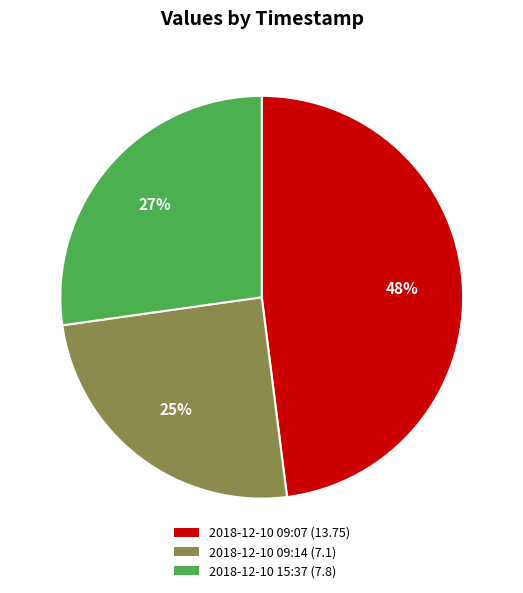

Does any single category account for the majority?

No